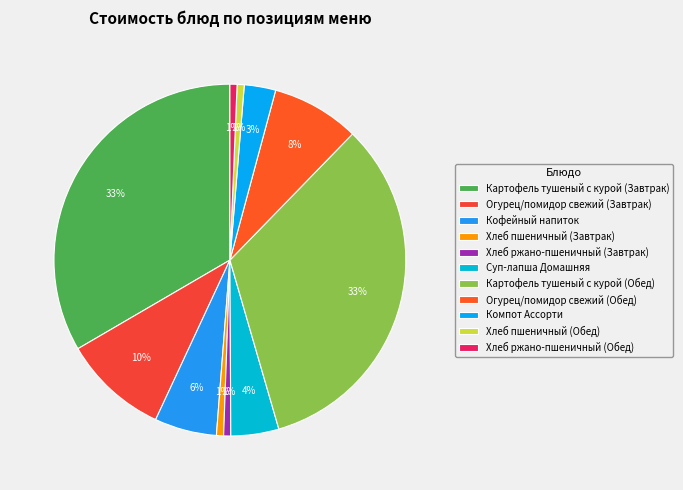

The Суп-лапша Домашняя slice represents 4% of the pie. True or false?

True